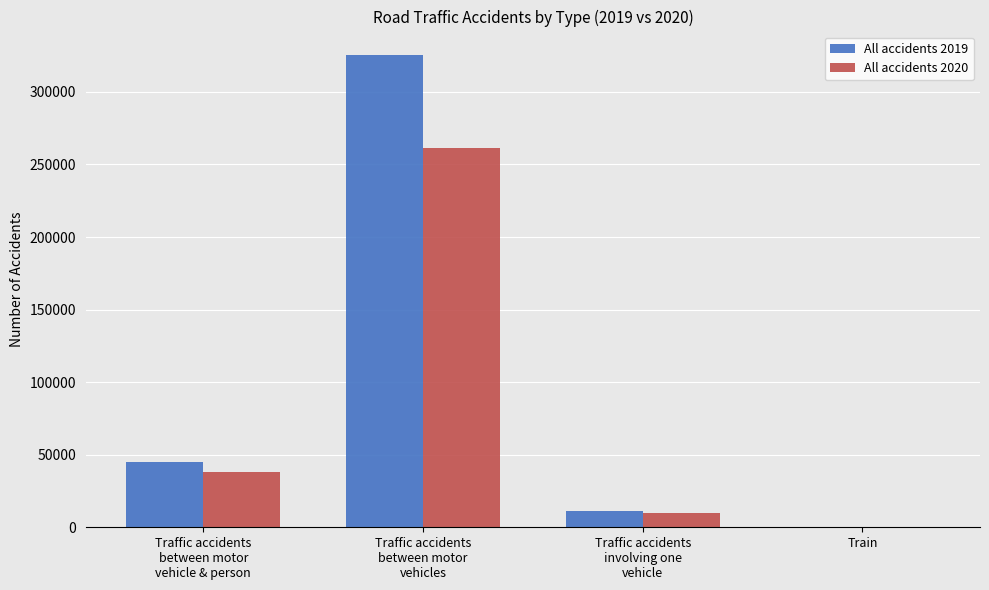

What is the sum of all All accidents 2020 values?

309178